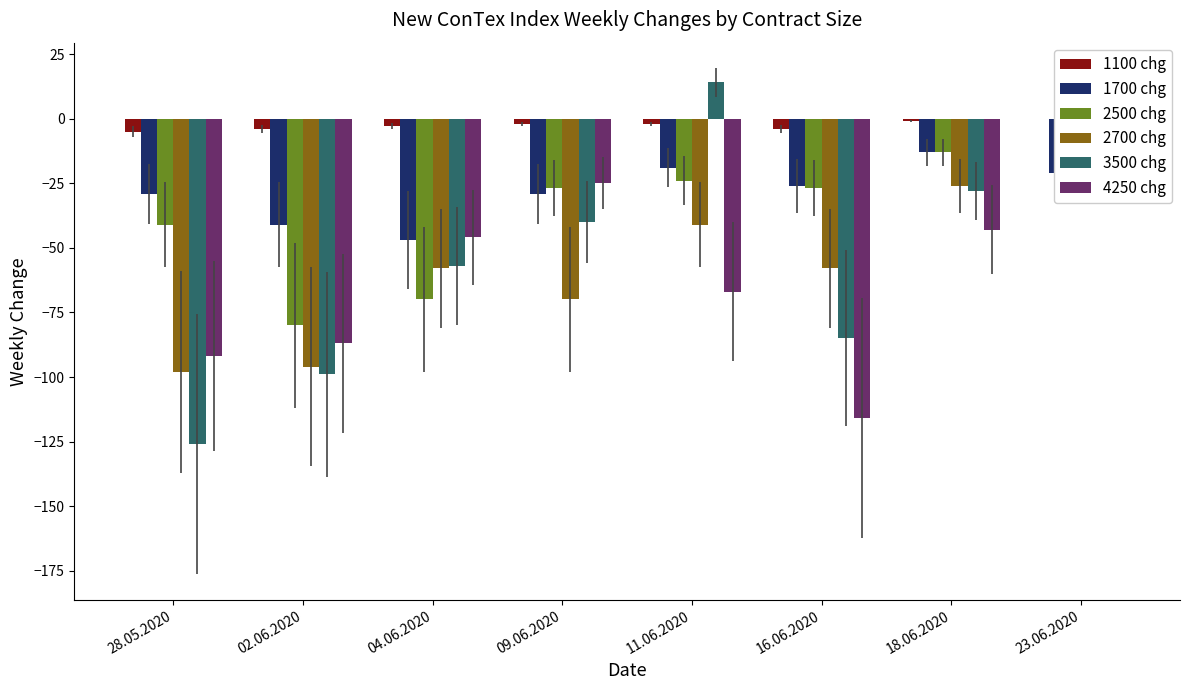

How many data points in 1100 chg are above -2?

2